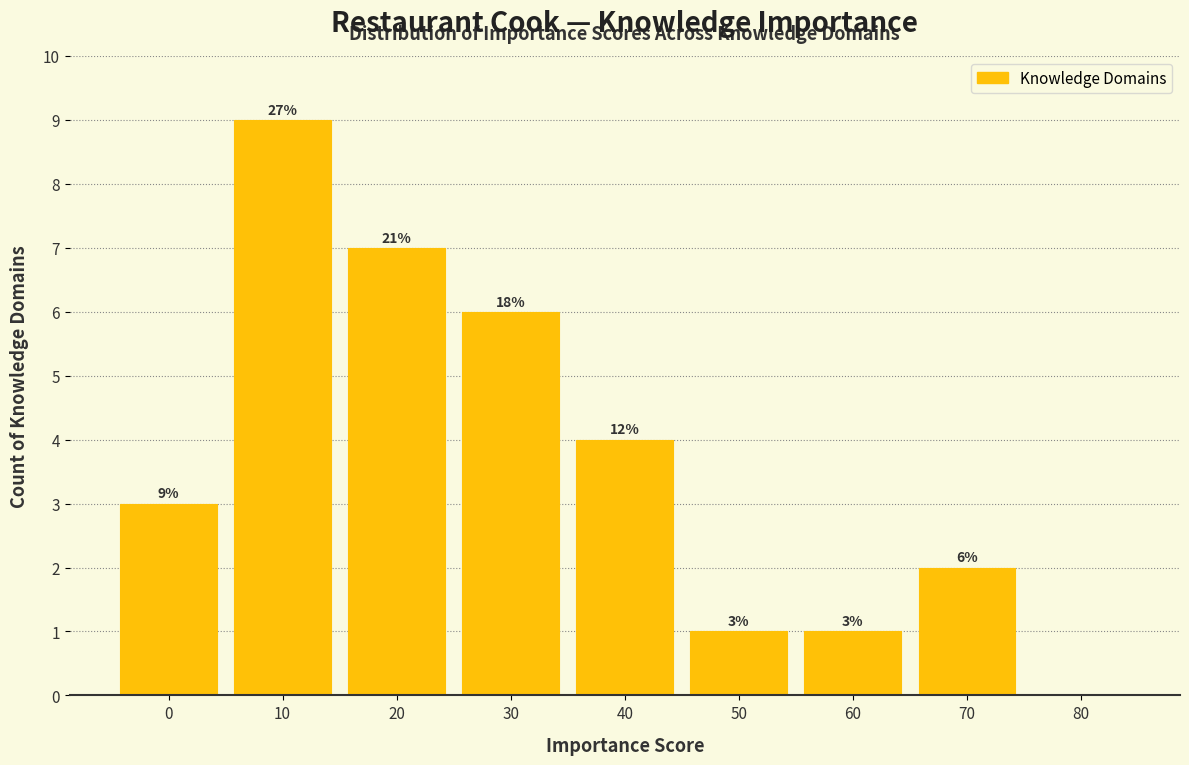

Reading right to left, list all the values displayed in this chart.

80=0	70=2	60=1	50=1	40=4	30=6	20=7	10=9	0=3